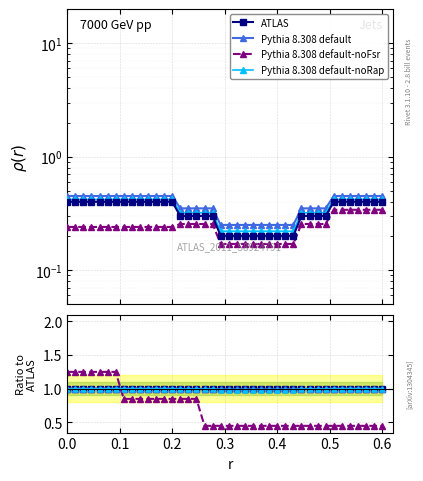

How many Pythia 8.308 default-noFsr values are between 0 and 1?

33